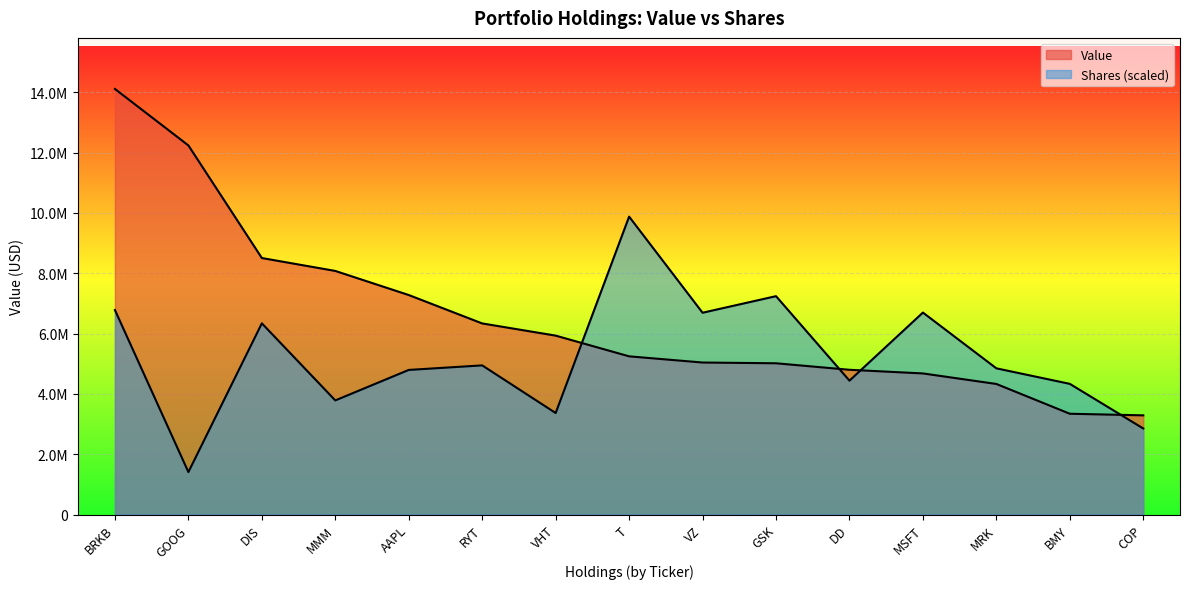

The value of Value at DIS is 8505000.0. True or false?

True